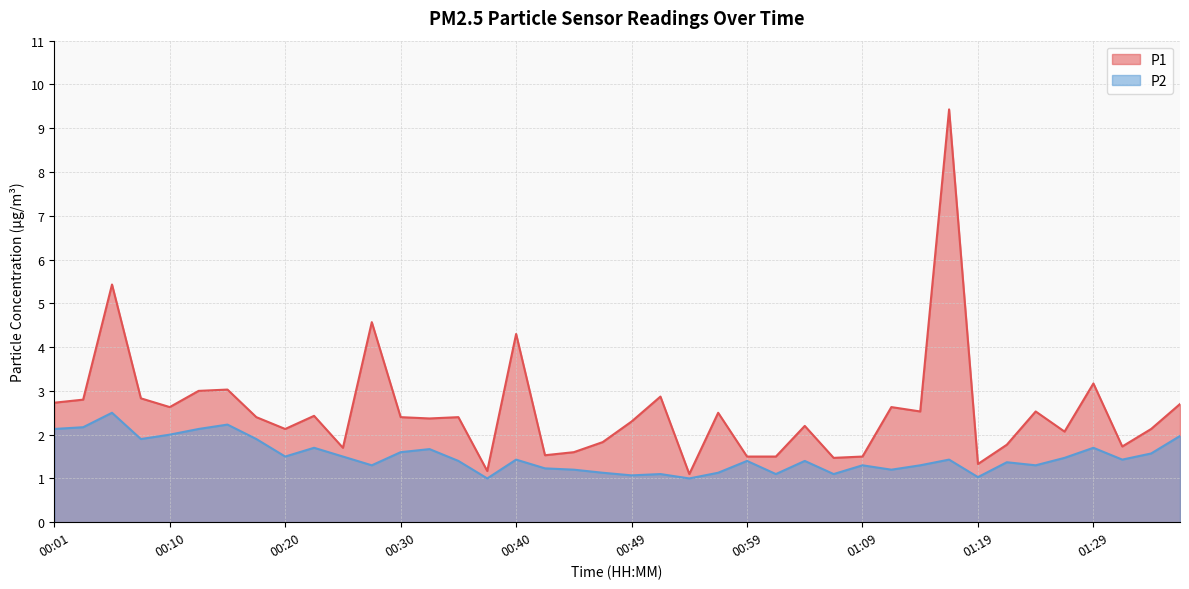

True or false: P2 and P1 cross at least once.

False